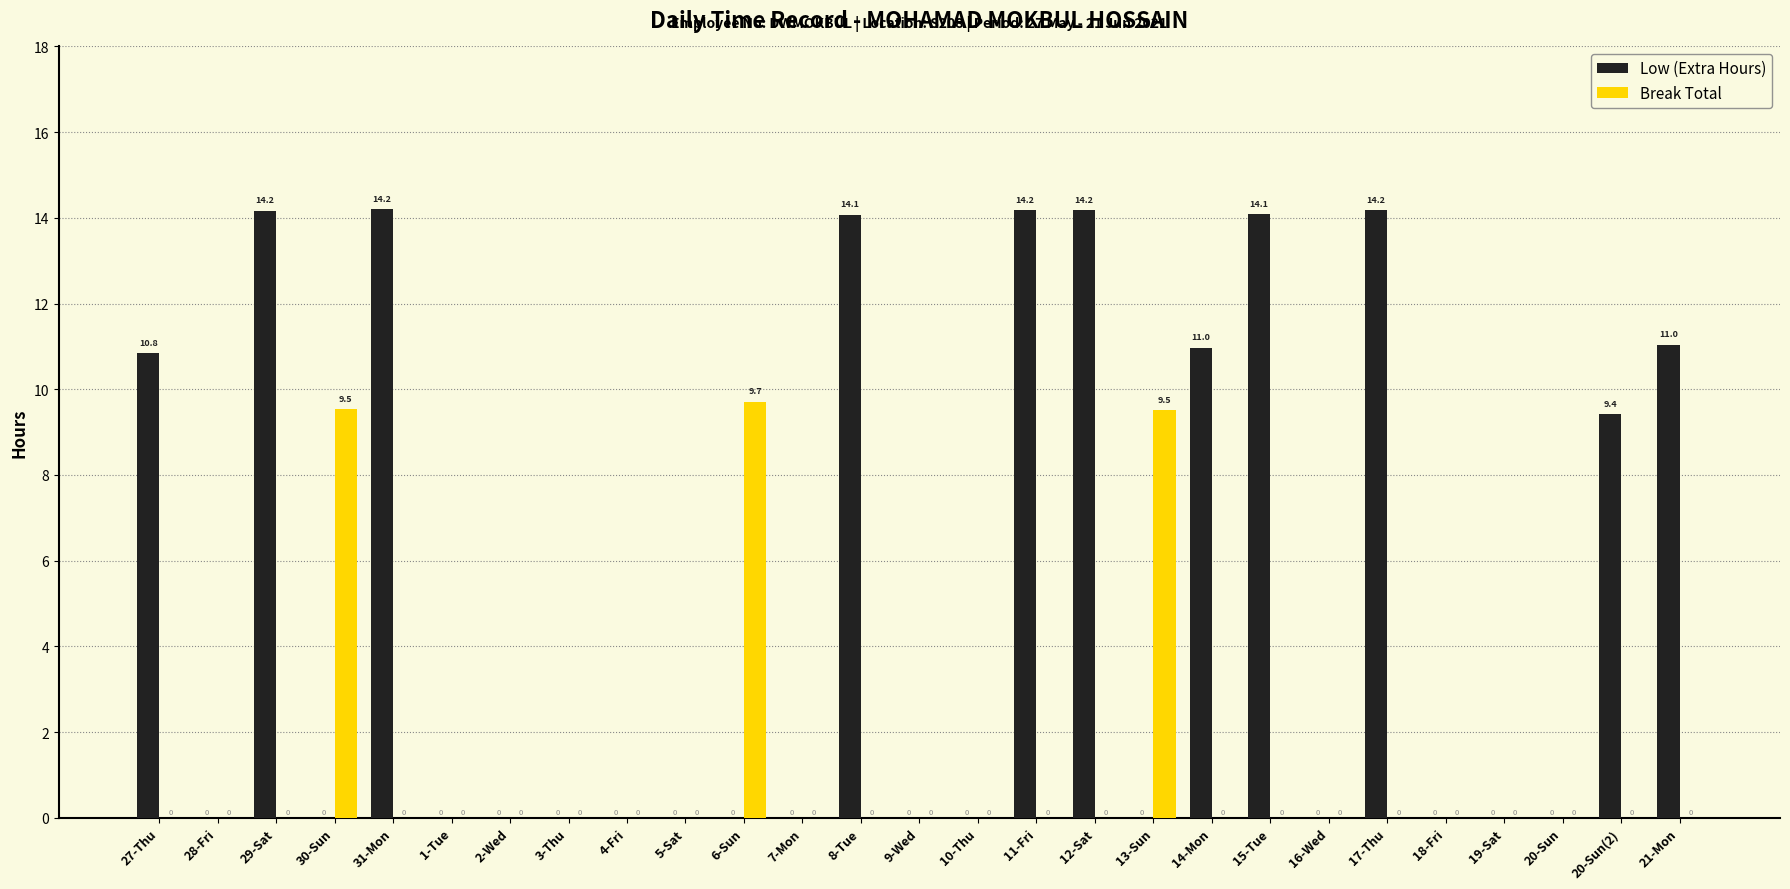

What is the highest value of the Low (Extra Hours) series?

14.2